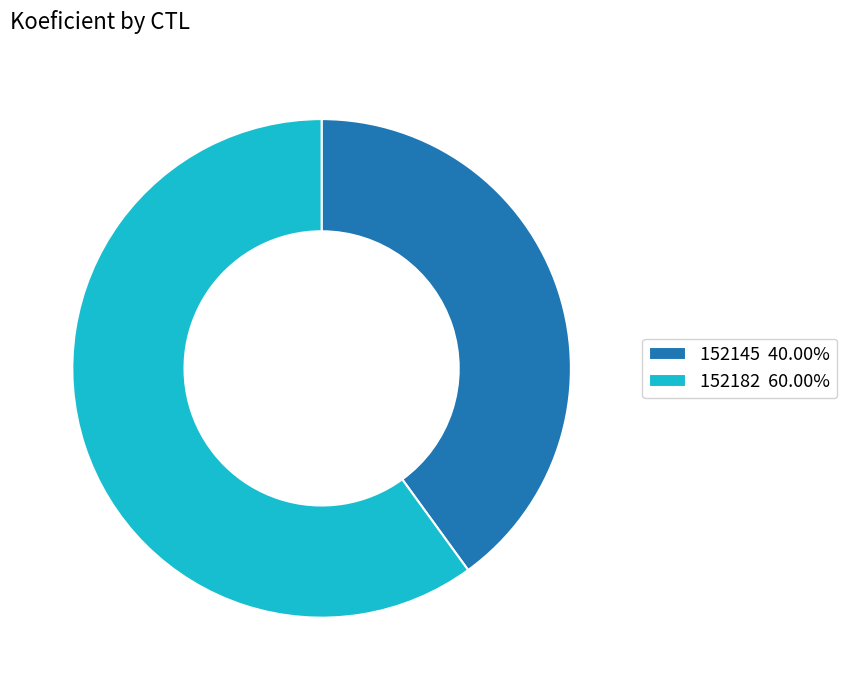

Does 152182 60.00% account for over 50% of the chart?

Yes